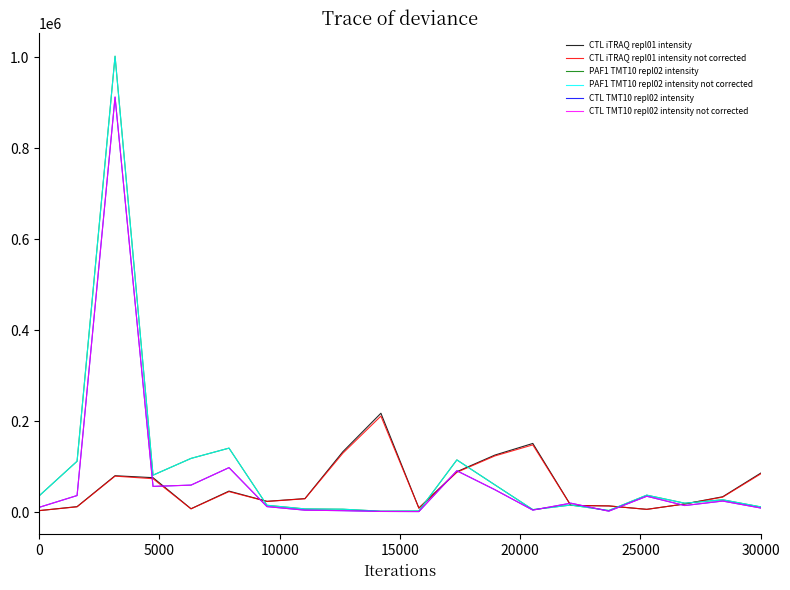

Does the chart have visible grid lines?

No